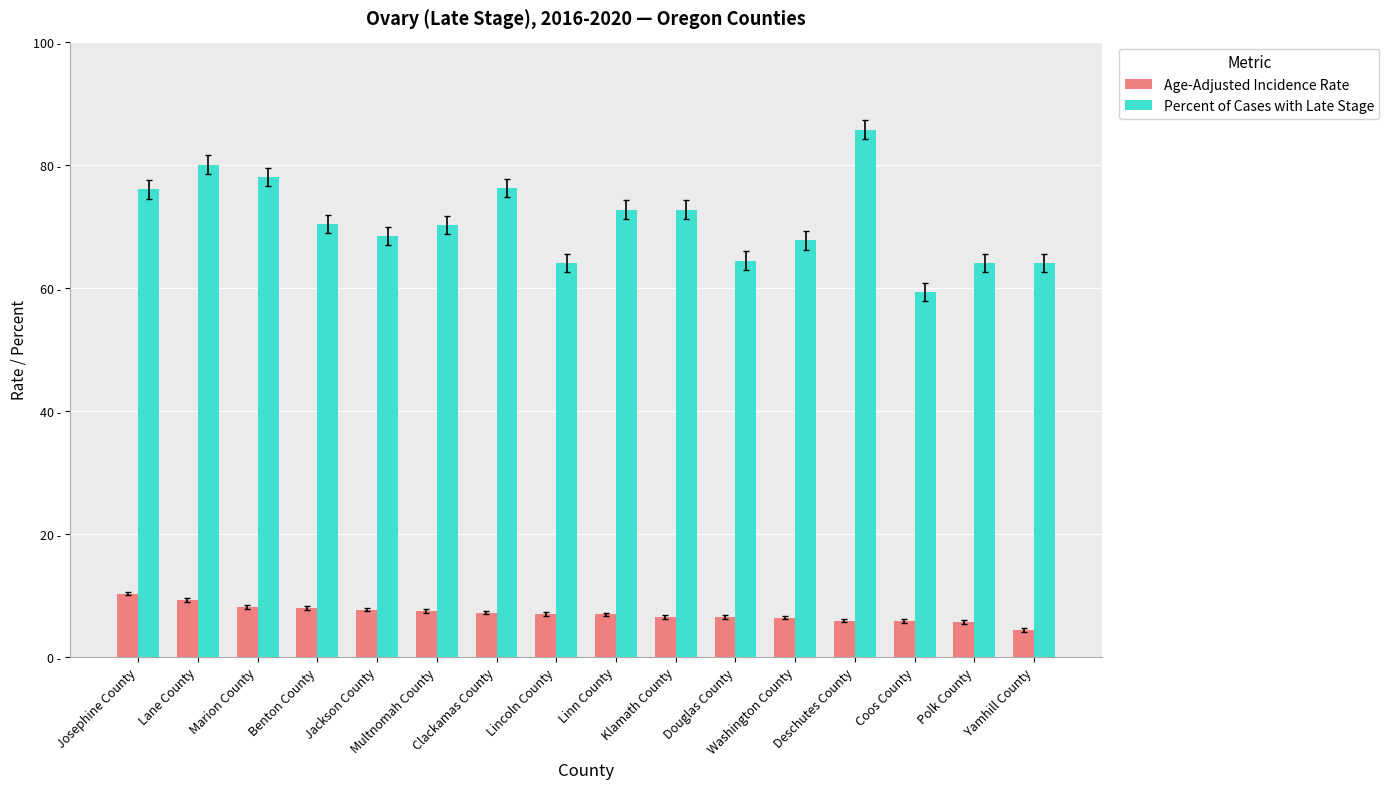

What is the sum of all Percent of Cases with Late Stage values?

1133.7